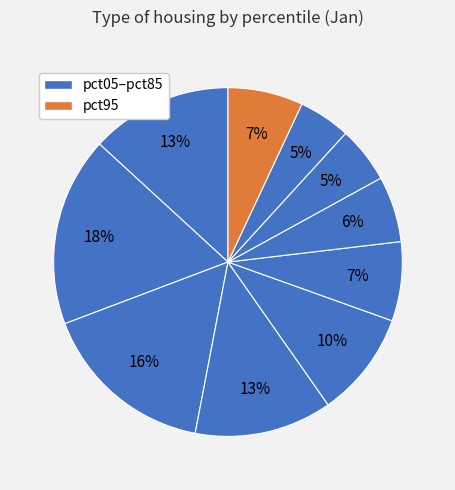

How many slices are in this pie chart?

10